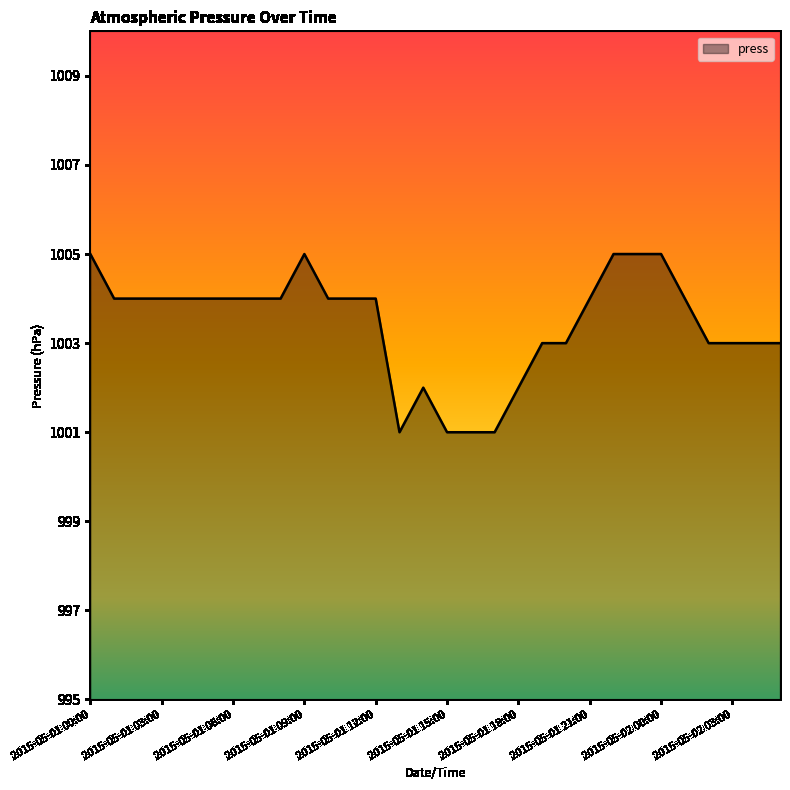

What is the difference between the maximum and minimum values?

4